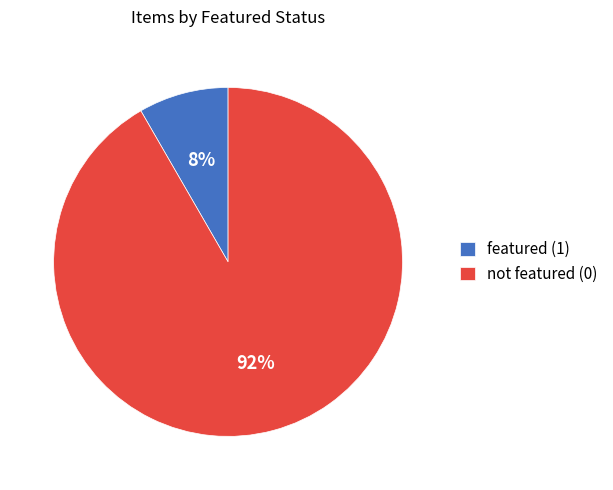

Does any single category account for the majority?

Yes